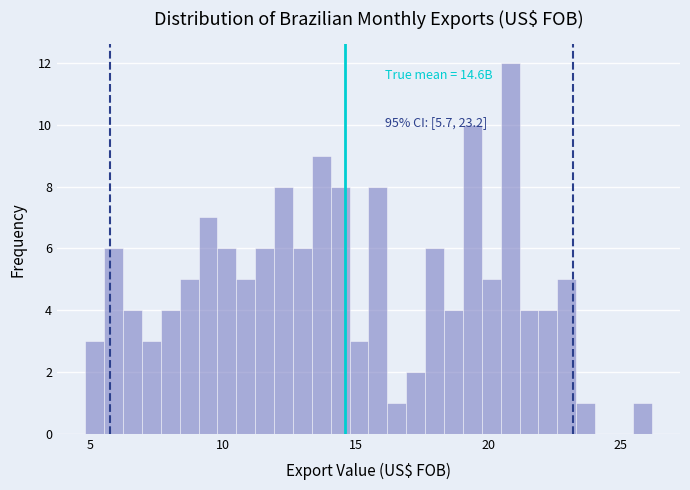

Around what value on the x-axis is the tallest bar? Give the approximate position of its centre, as read against the axis.

21.0